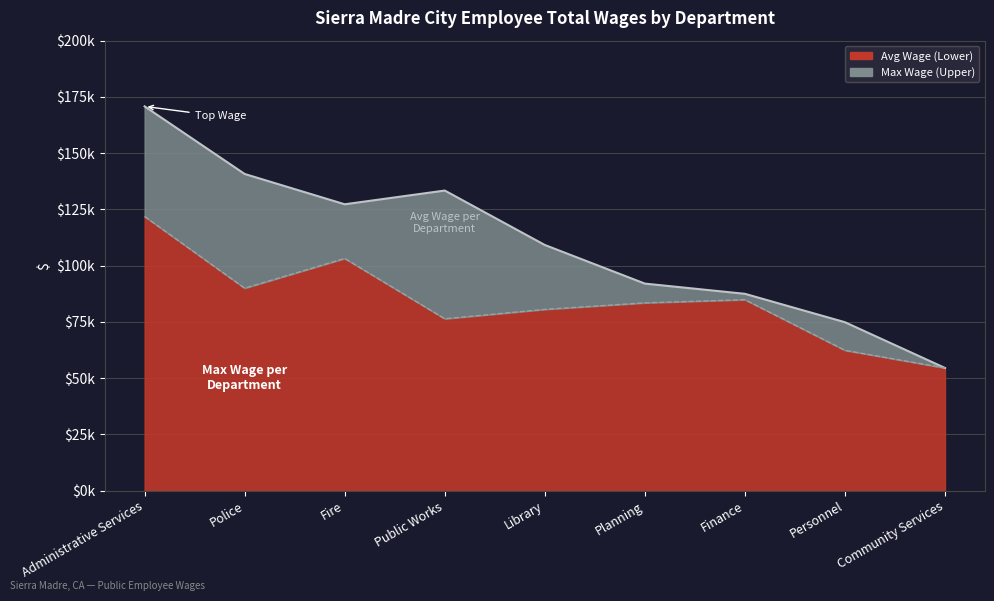

Count the number of values greater than 109191.

4